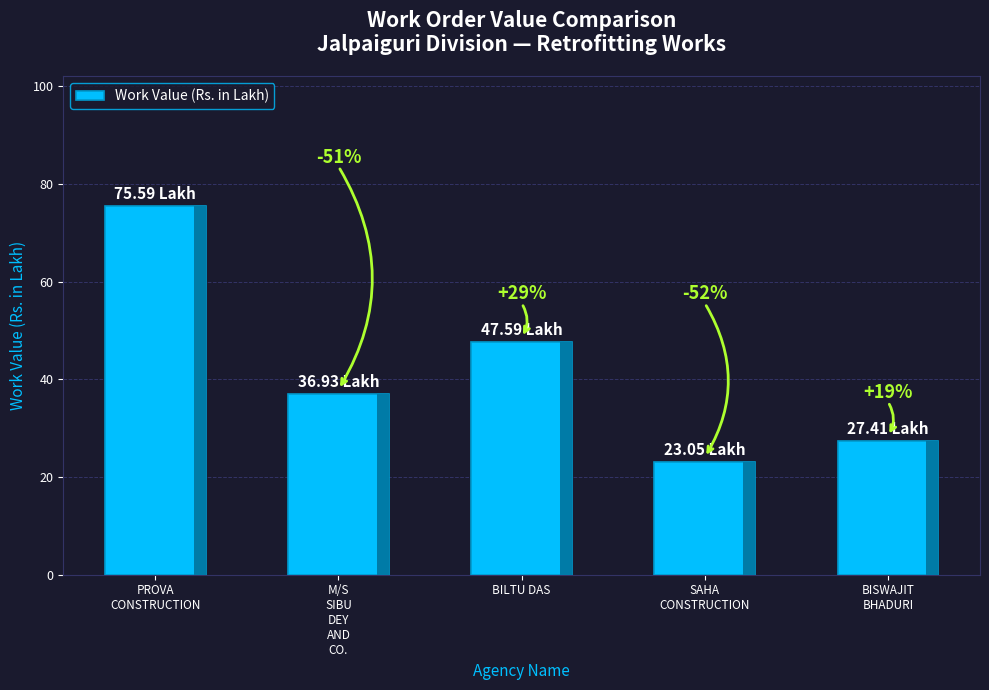

Does the chart contain any negative values?

No